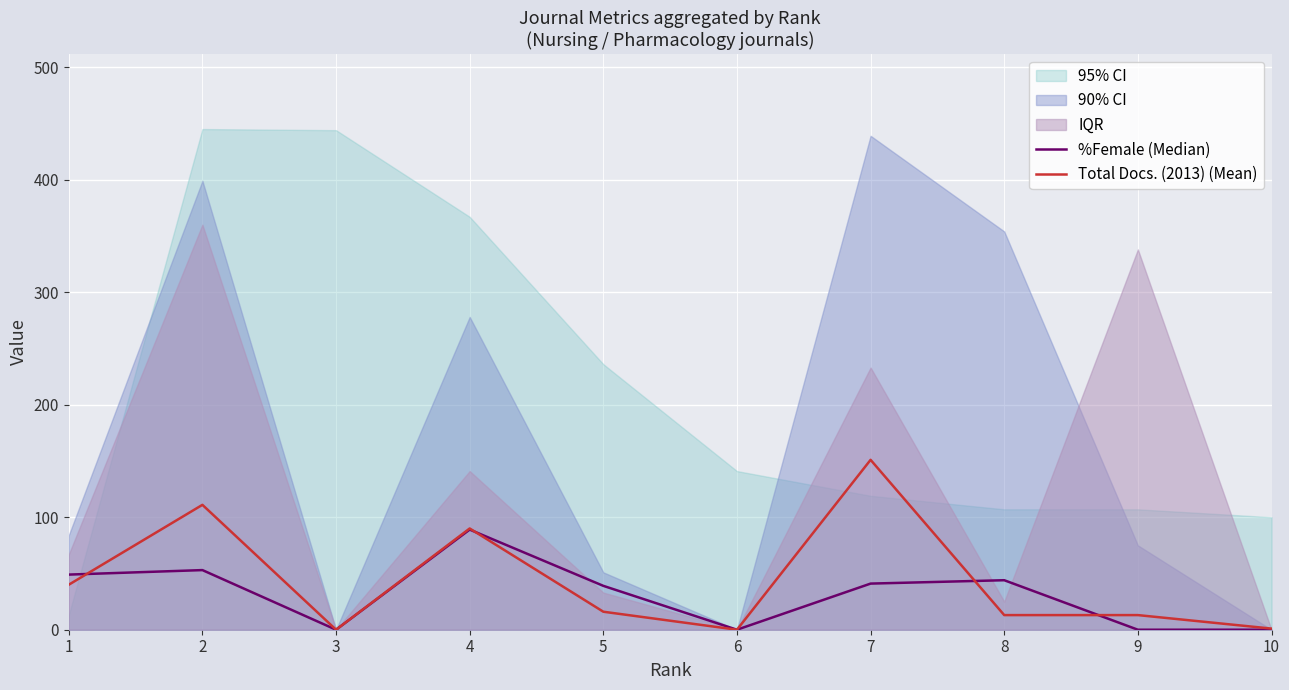

What is the highest value of the Total Docs. (2013) (Mean) series?

151